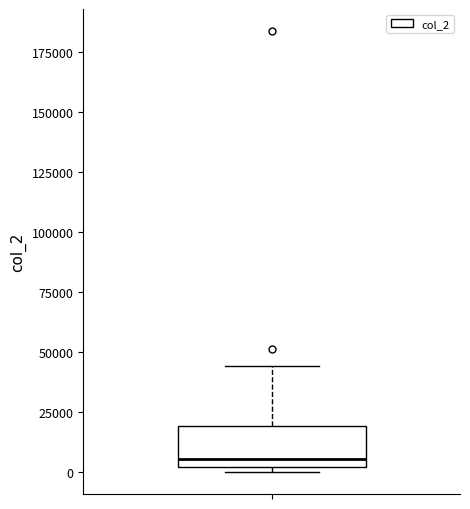

Transcribe this box plot: give where the median line is, the range the box spans, and where the two whiskers end, as read against the y-axis. The values are not printed on the chart, so give them approximately, as read against the axis.

median 5000, box 0 to 20000, whiskers 0 (just below the box's lower edge) to 45000